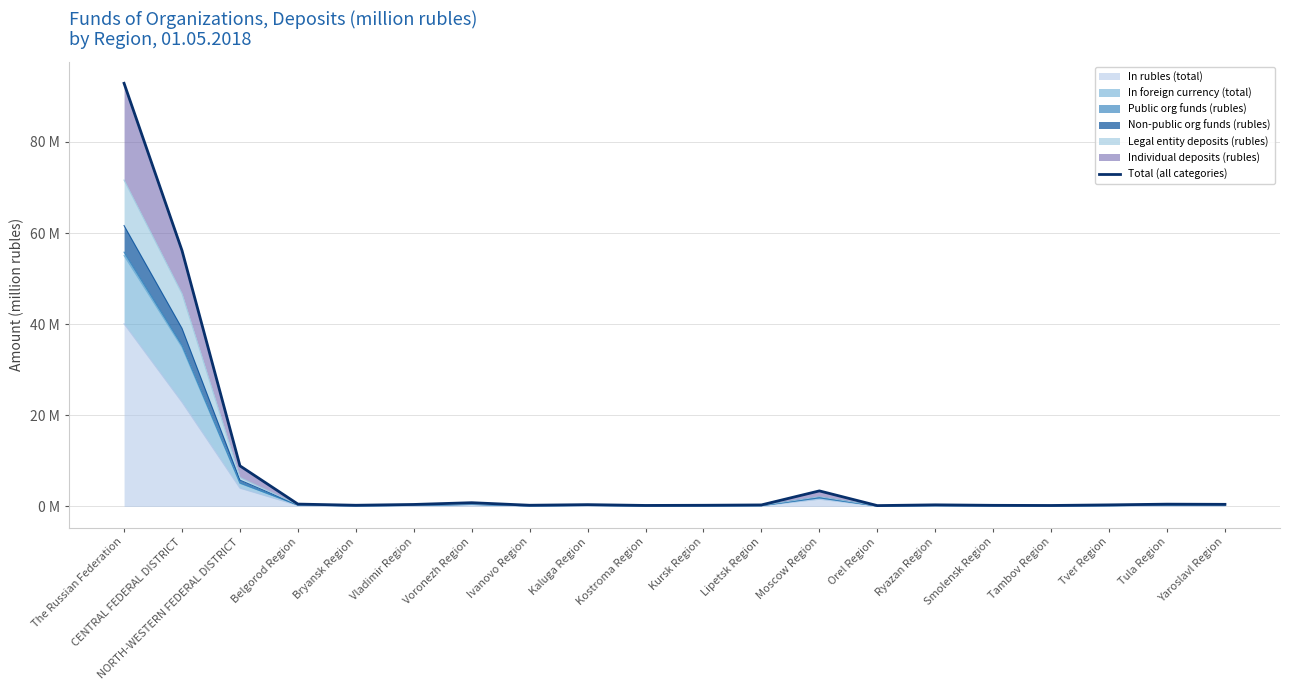

What is the smallest value displayed?

0.2